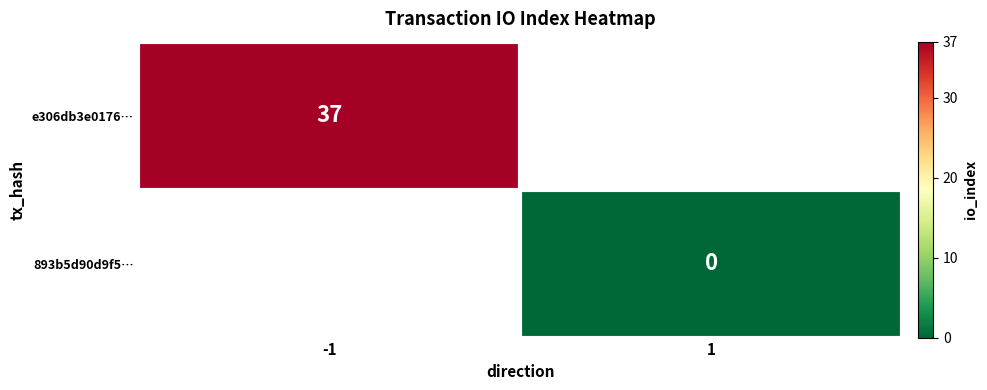

The e306db3e0176… series shows 50 at -1. True or false?

False